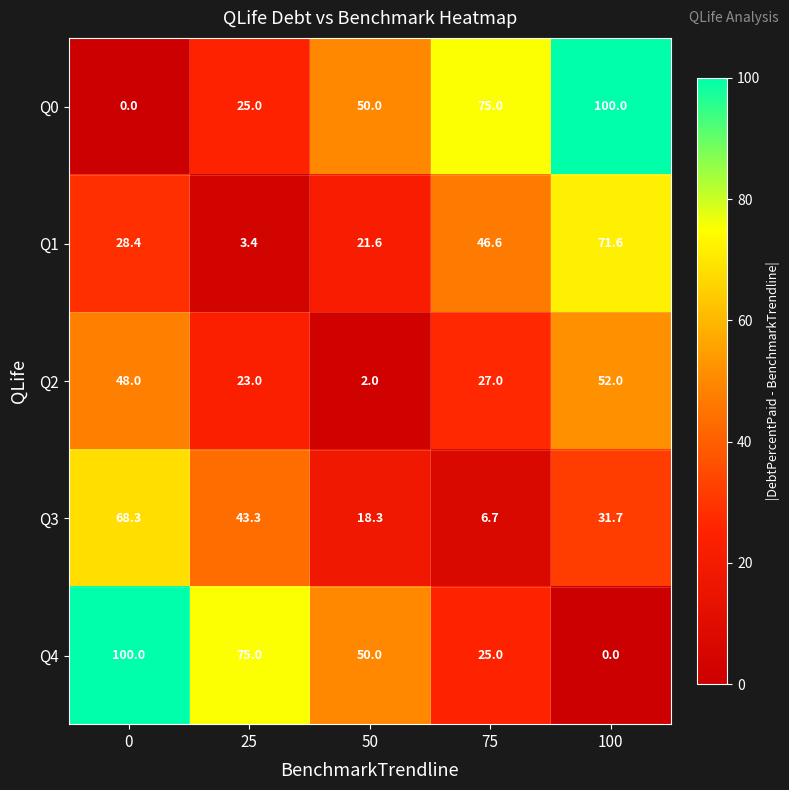

At which category is the sum across all series the highest?

100